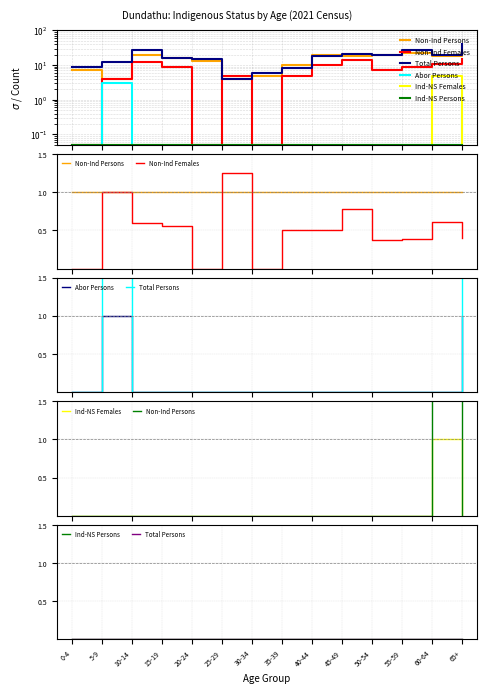

In Abor Persons, how many points are higher than both neighbors (excluding endpoints)?

1